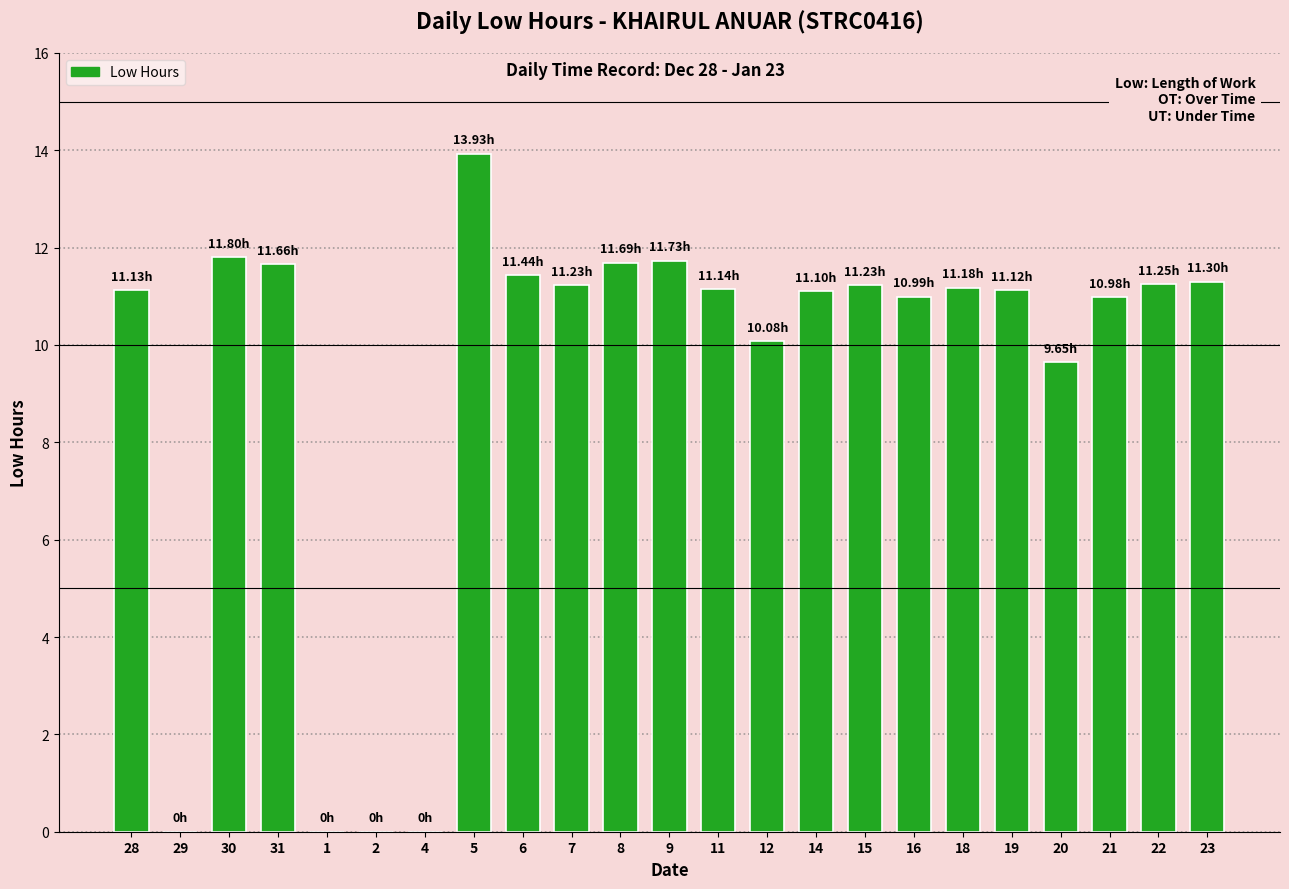

Count the number of data series in this chart.

1